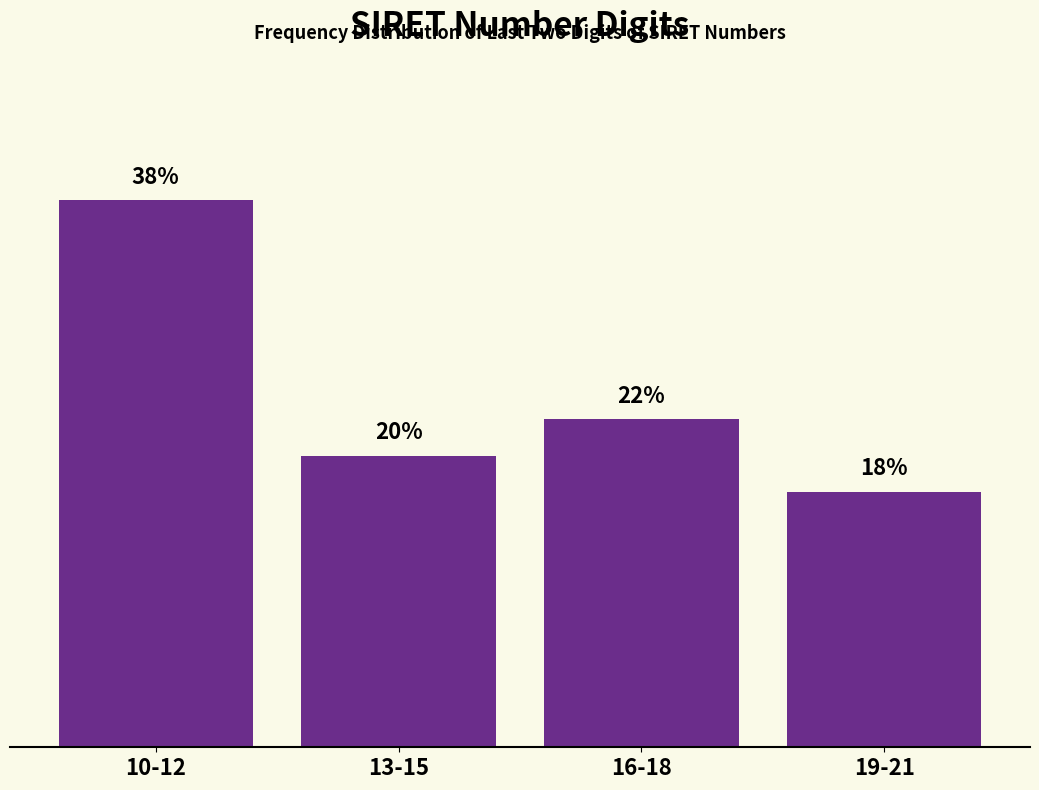

Are the bars horizontal?

No